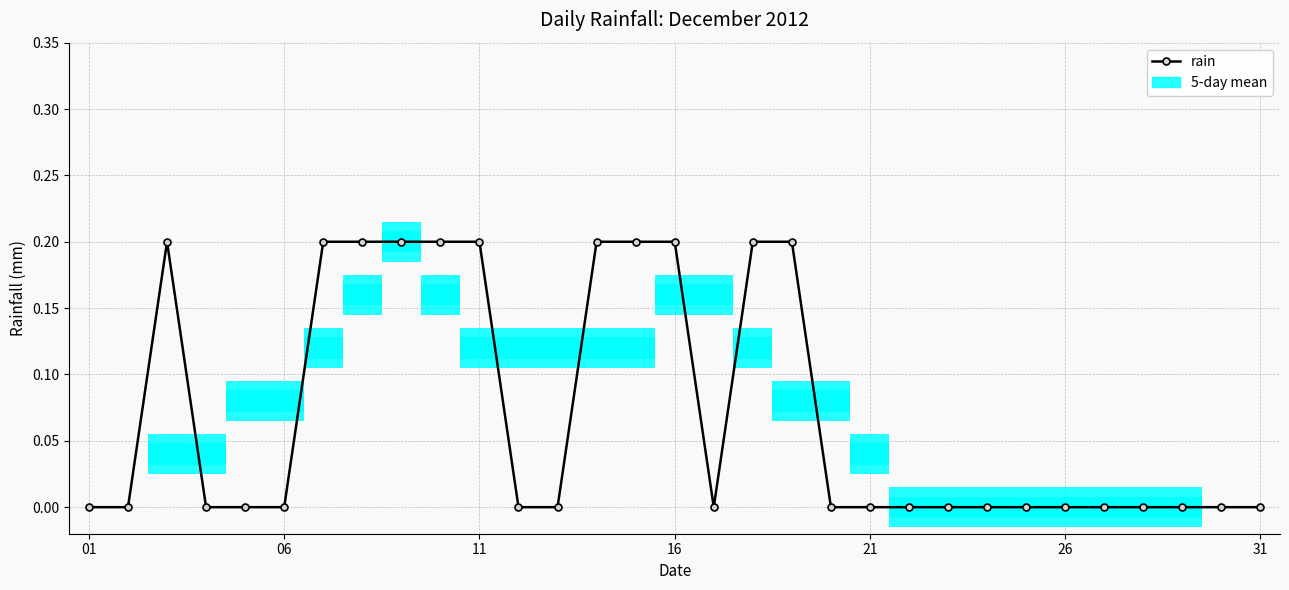

Is this an area chart (filled region under the line)?

No